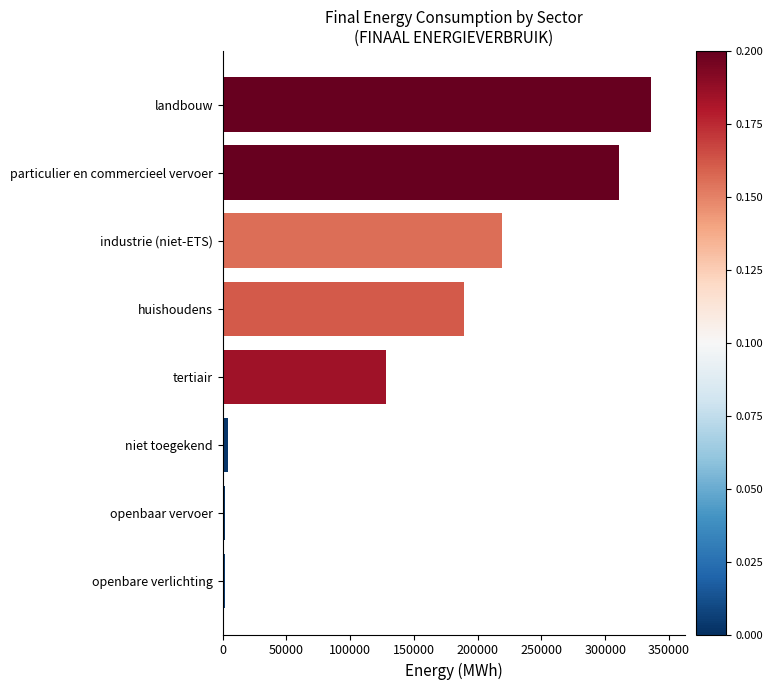

Approximately how many times larger is the value at huishoudens compared to industrie (niet-ETS)?

0.9